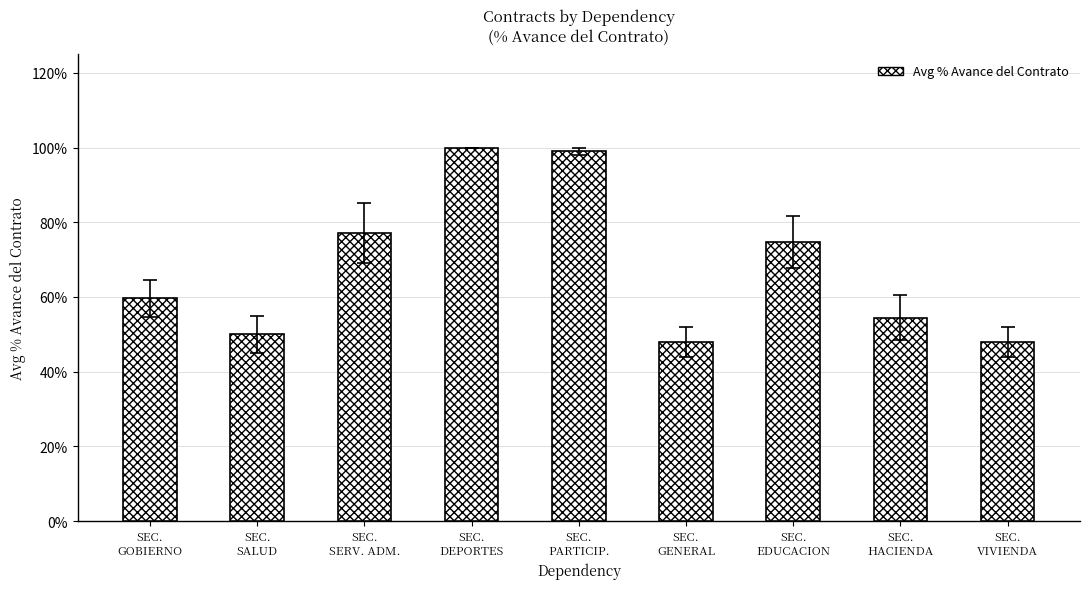

What position from the left is SEC.
GENERAL?

6